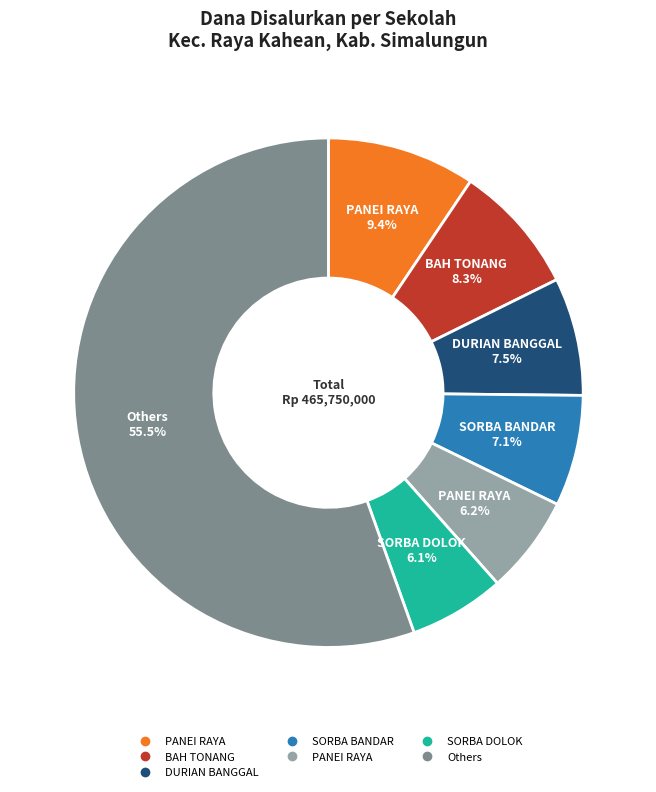

Is there any slice that represents more than half of the pie?

Yes